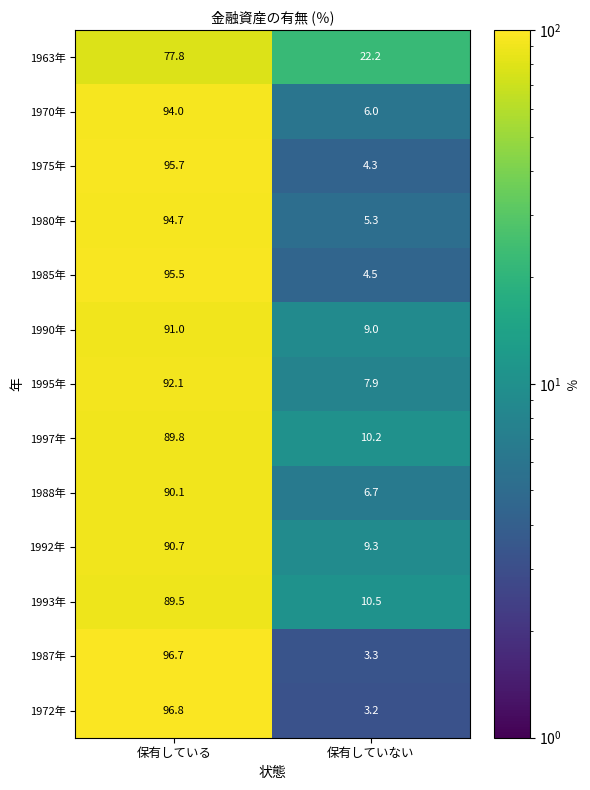

What is the difference between the 1988年 values at 保有していない and 保有している?

83.4